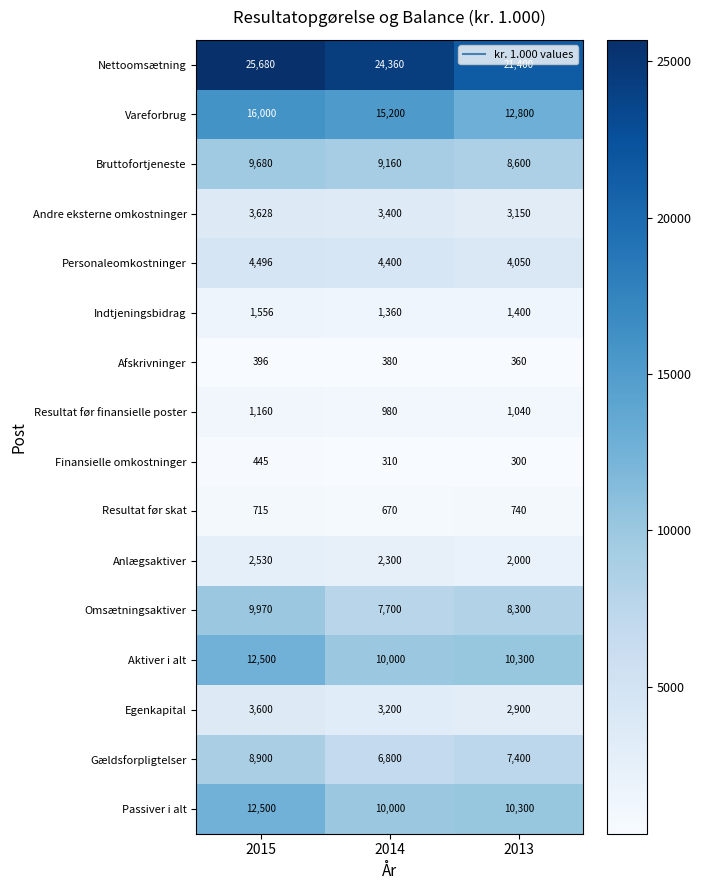

What is the sum of the Anlægsaktiver values at 2014 and 2015?

4830